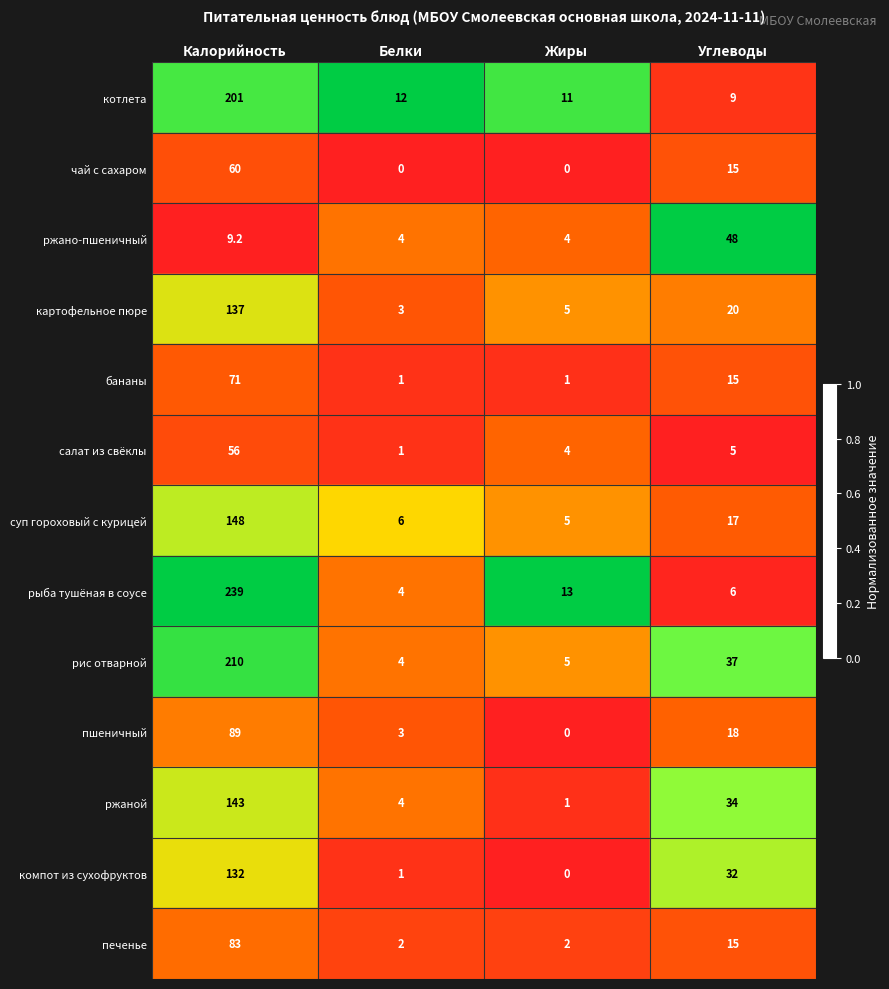

At which label does суп гороховый с курицей first exceed 17?

Калорийность